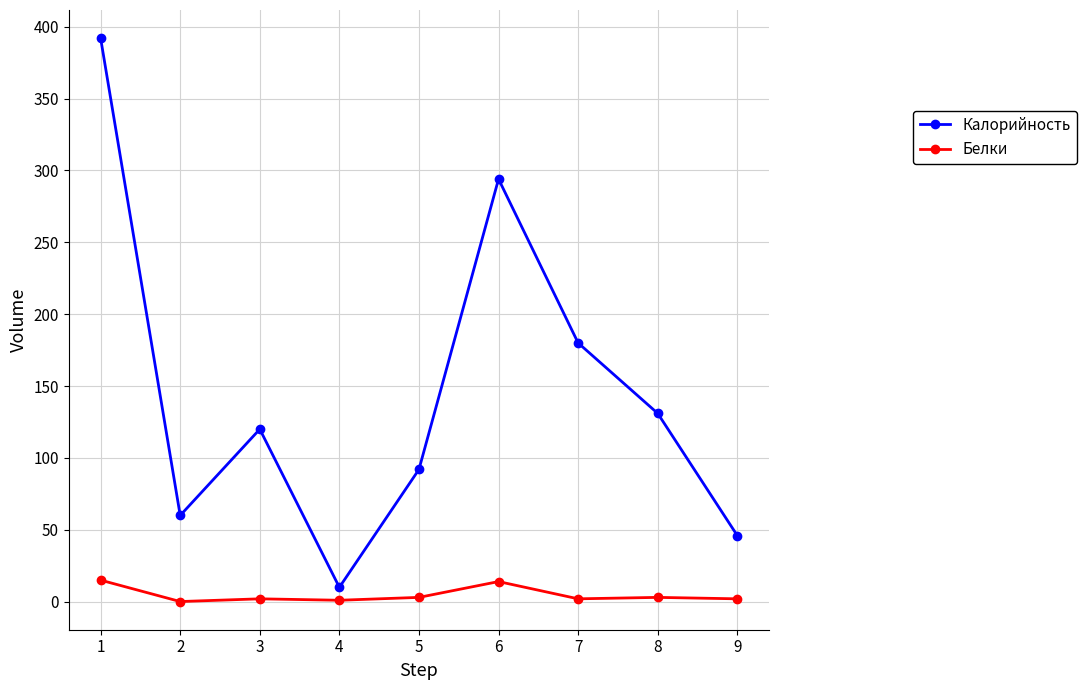

True or false: Белки and Калорийность cross at least once.

False